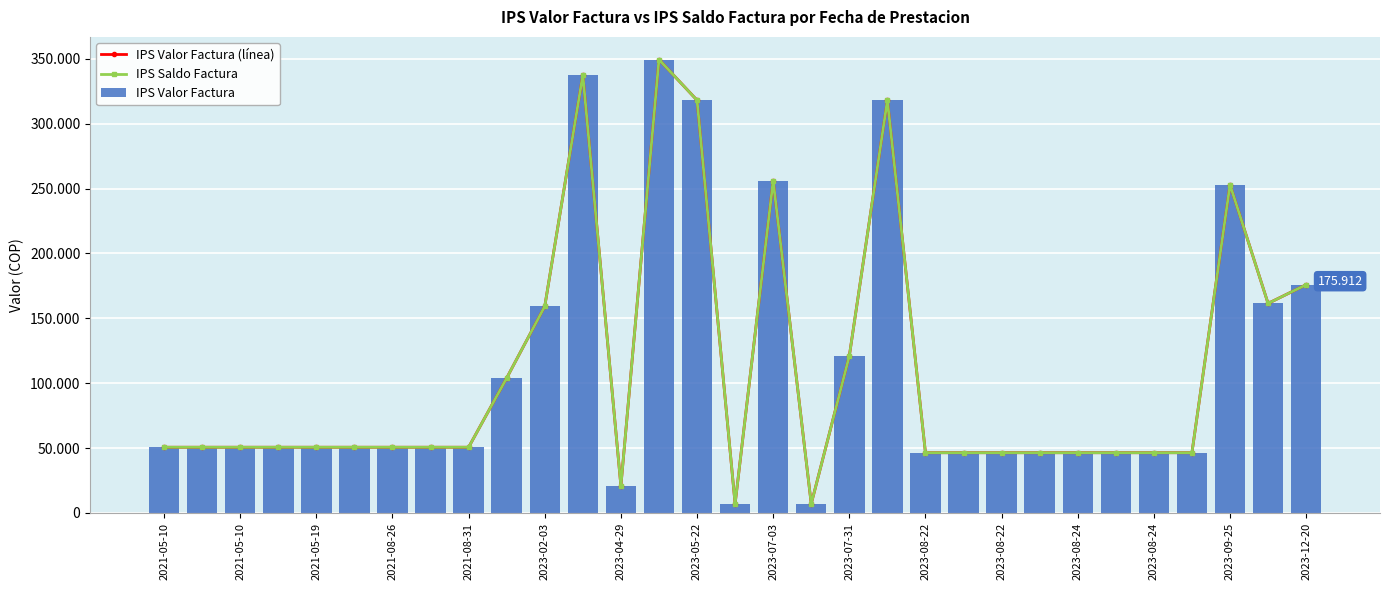

How many data points in IPS Valor Factura (línea) are less than 50600?

11